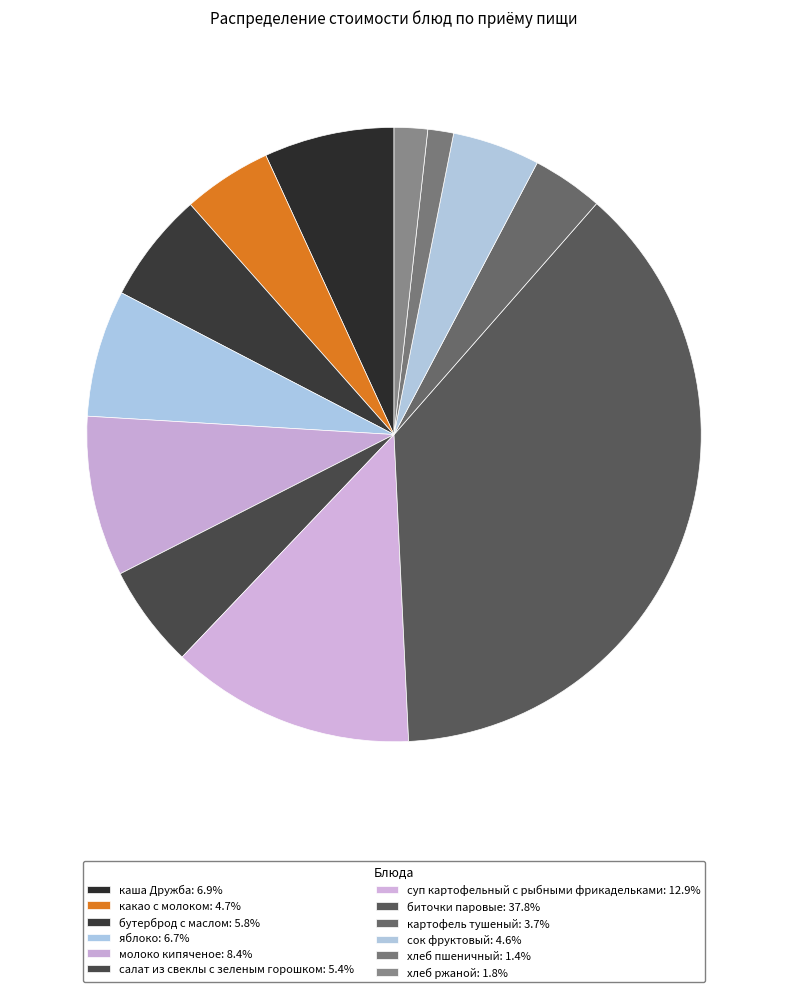

Which category has the smallest portion of the pie?

хлеб пшеничный